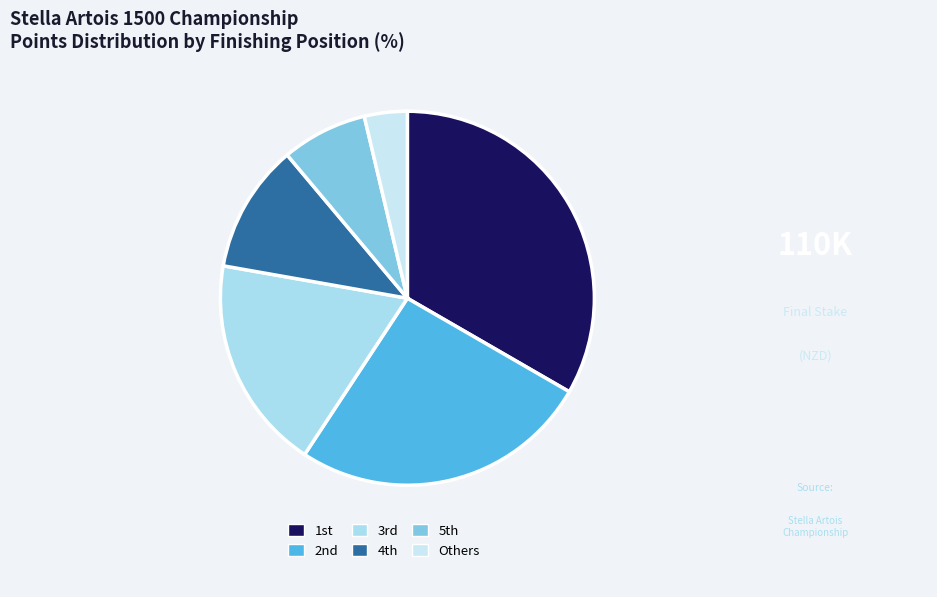

Which category has the biggest portion of the pie?

1st